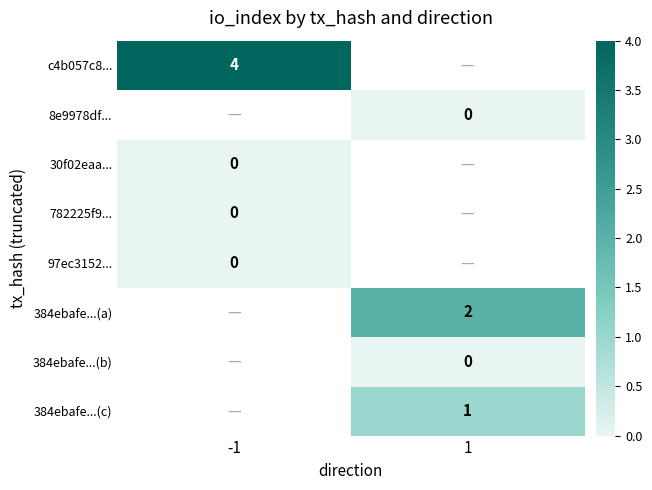

Between -1 and 1, which is larger?

1